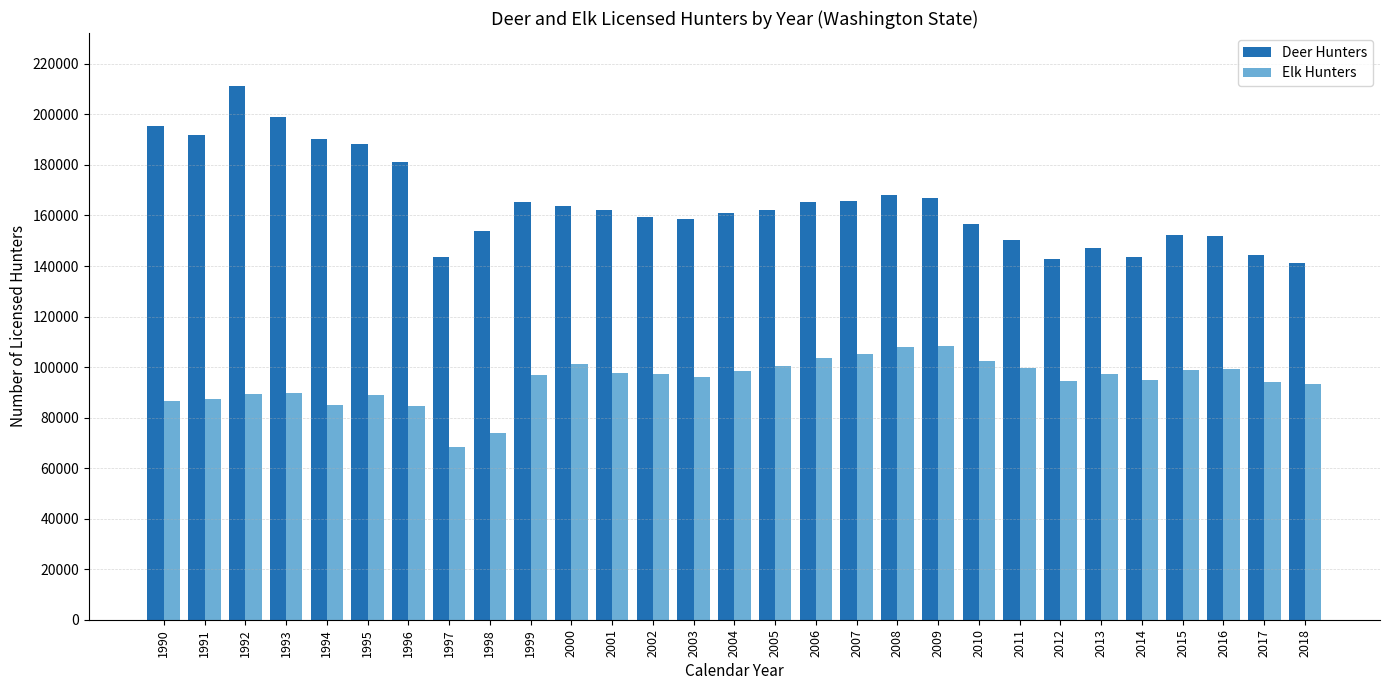

At which category is the sum across all series the highest?

1992